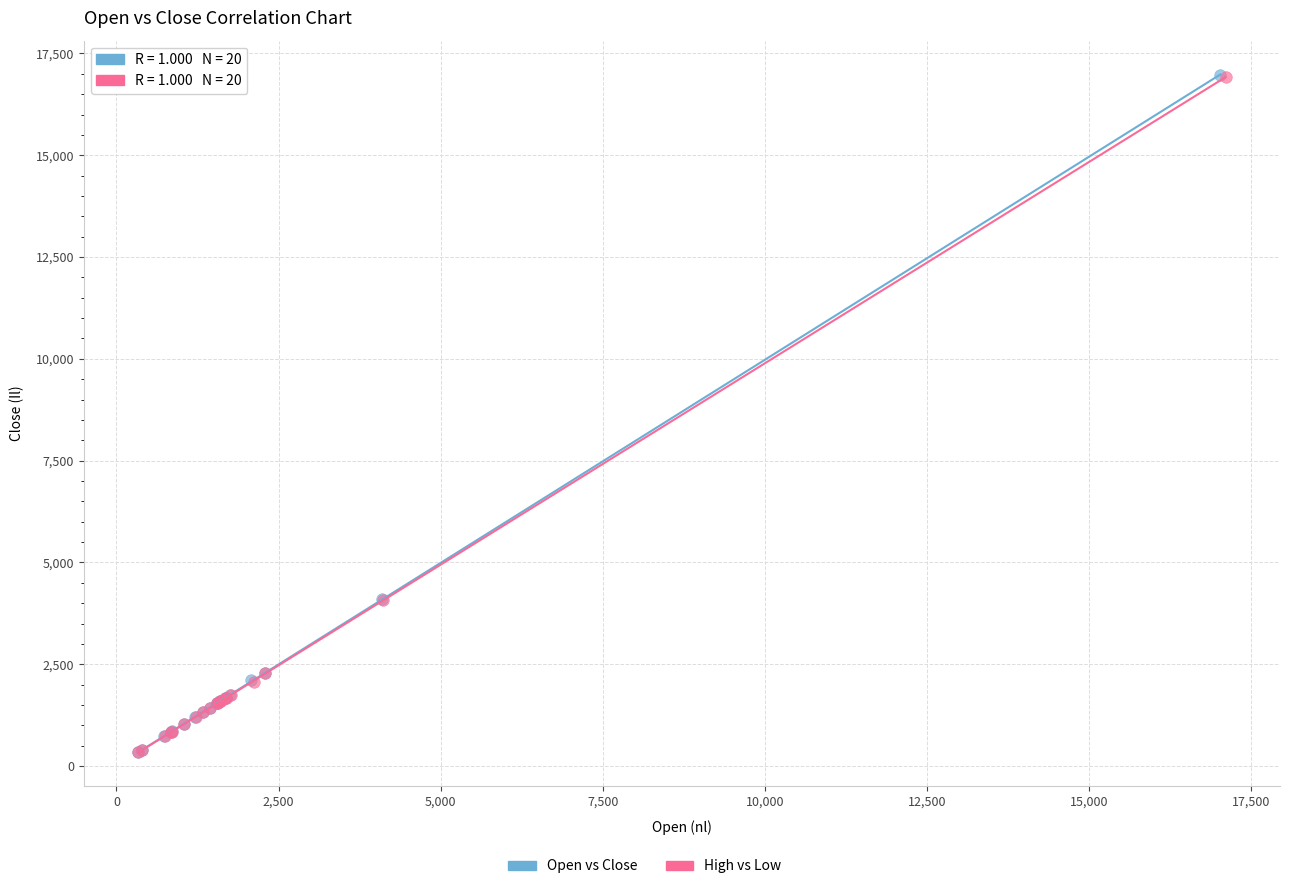

Which series has the largest Y range (max minus min)?

Open vs Close